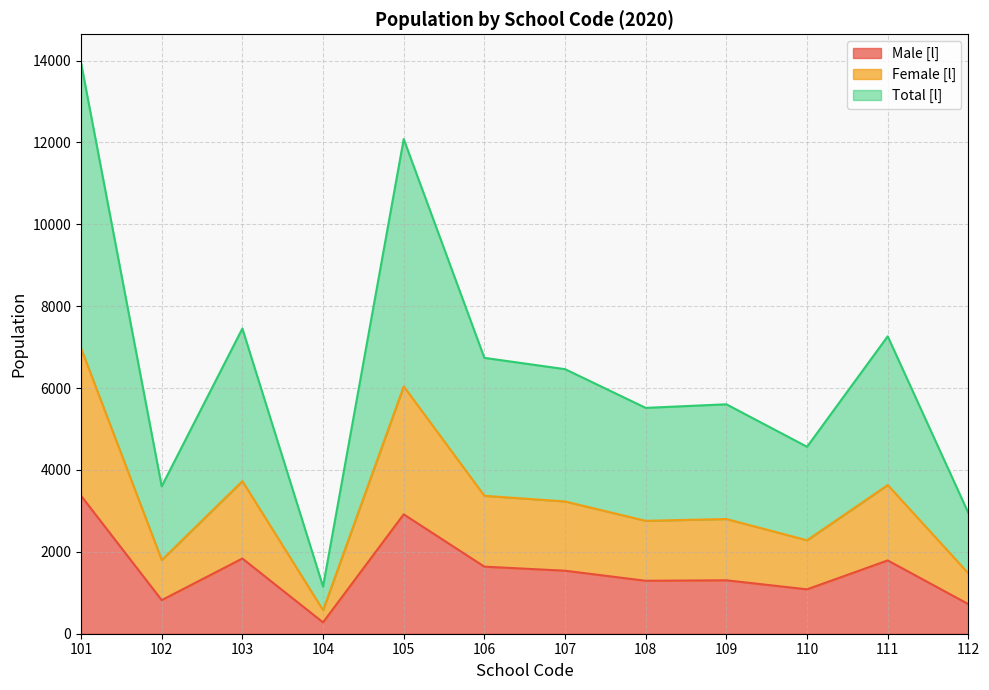

What is the minimum value shown in the chart?

277